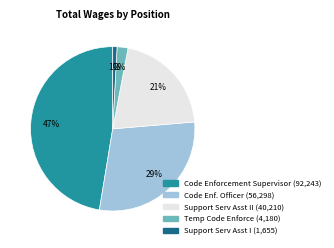

Does any single category account for the majority?

No